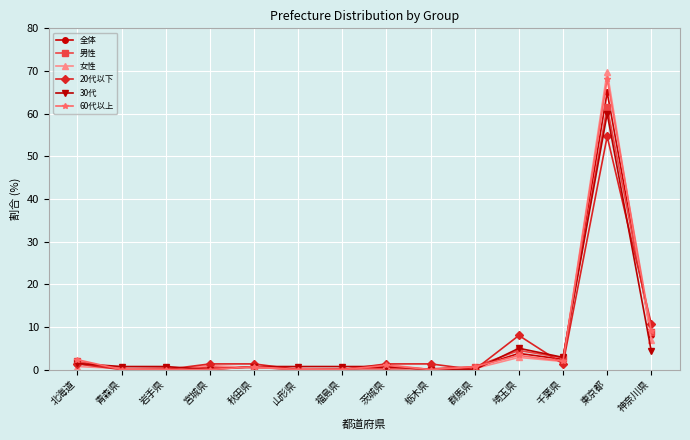

Is the value of 20代以下 at 神奈川県 greater than the value of 男性 at 東京都?

No